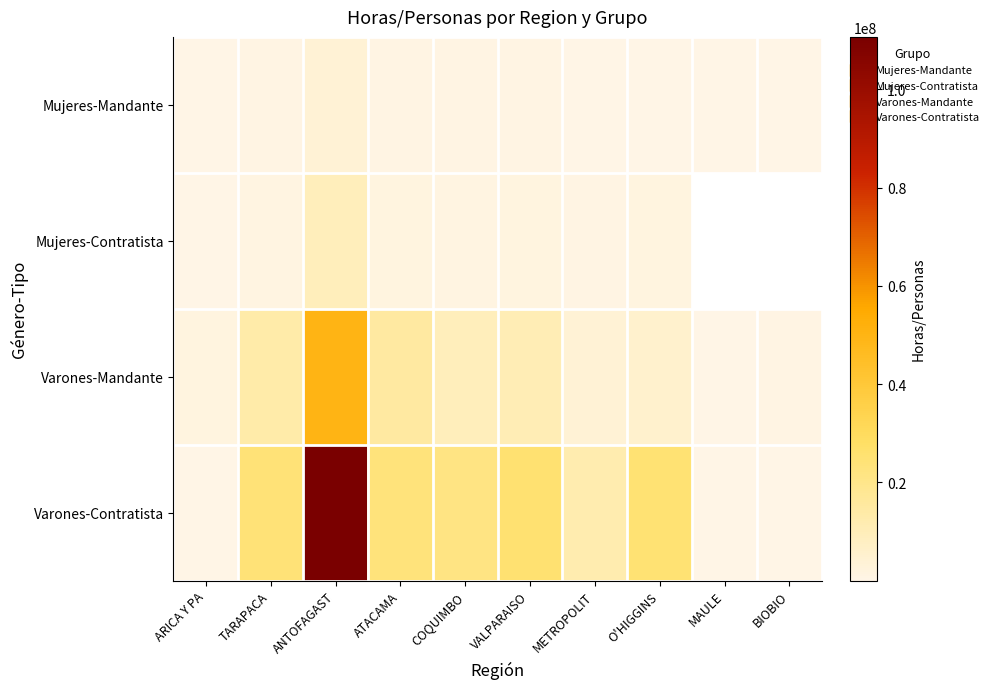

At which category is the sum across all series the highest?

ANTOFAGAST